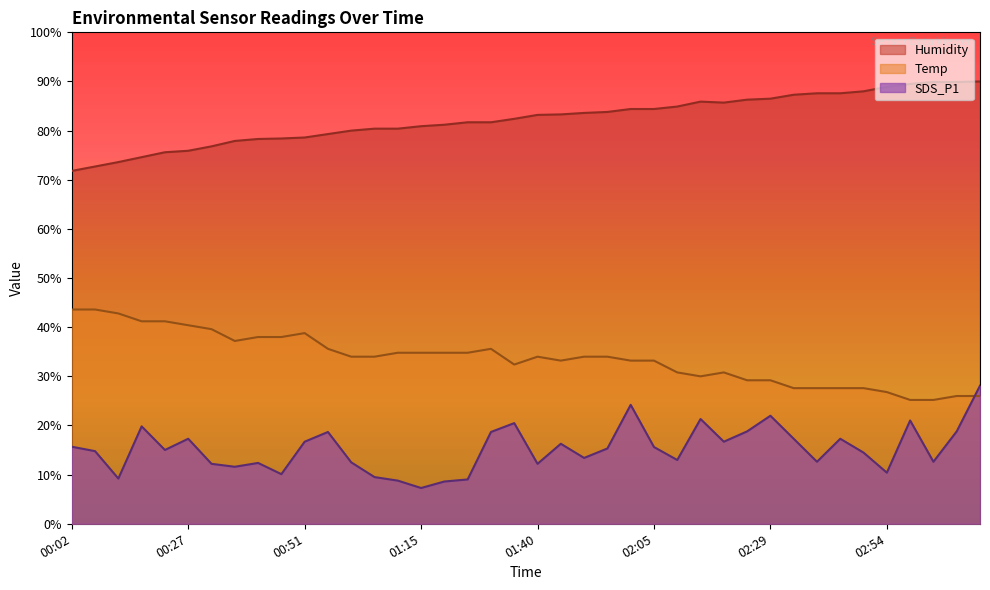

Reading left to right, extract all data points from this chart.

Temp: 00:02=43.6	00:07=43.6	00:12=42.8	00:17=41.2	00:22=41.2	00:27=40.4	00:32=39.6	00:37=37.2	00:41=38.0	00:46=38.0	00:51=38.8	00:56=35.6	01:01=34.0	01:06=34.0	01:11=34.8	01:15=34.8	01:20=34.8	01:25=34.8	01:30=35.6	01:35=32.4	01:40=34.0	01:45=33.2	01:50=34.0	01:55=34.0	02:00=33.2	02:05=33.2	02:10=30.8	02:15=30.0	02:20=30.8	02:24=29.2	02:29=29.2	02:34=27.6	02:39=27.6	02:44=27.6	02:49=27.6	02:54=26.8	02:59=25.2	03:03=25.2	03:08=26.0	03:13=26.0
Humidity: 00:02=71.8	00:07=72.7	00:12=73.6	00:17=74.6	00:22=75.6	00:27=75.9	00:32=76.8	00:37=77.9	00:41=78.3	00:46=78.4	00:51=78.6	00:56=79.3	01:01=80.0	01:06=80.4	01:11=80.4	01:15=80.9	01:20=81.2	01:25=81.7	01:30=81.7	01:35=82.4	01:40=83.2	01:45=83.3	01:50=83.6	01:55=83.8	02:00=84.4	02:05=84.4	02:10=84.9	02:15=85.9	02:20=85.7	02:24=86.3	02:29=86.5	02:34=87.3	02:39=87.6	02:44=87.6	02:49=88.0	02:54=88.9	02:59=89.5	03:03=89.9	03:08=89.9	03:13=90.0
SDS_P1: 00:02=15.7	00:07=14.8	00:12=9.2	00:17=19.8	00:22=15.0	00:27=17.3	00:32=12.2	00:37=11.6	00:41=12.4	00:46=10.1	00:51=16.7	00:56=18.7	01:01=12.5	01:06=9.5	01:11=8.8	01:15=7.3	01:20=8.6	01:25=9.0	01:30=18.7	01:35=20.5	01:40=12.2	01:45=16.3	01:50=13.4	01:55=15.3	02:00=24.2	02:05=15.6	02:10=13.0	02:15=21.3	02:20=16.7	02:24=18.8	02:29=22.0	02:34=17.3	02:39=12.6	02:44=17.3	02:49=14.5	02:54=10.4	02:59=21.0	03:03=12.6	03:08=18.8	03:13=28.1